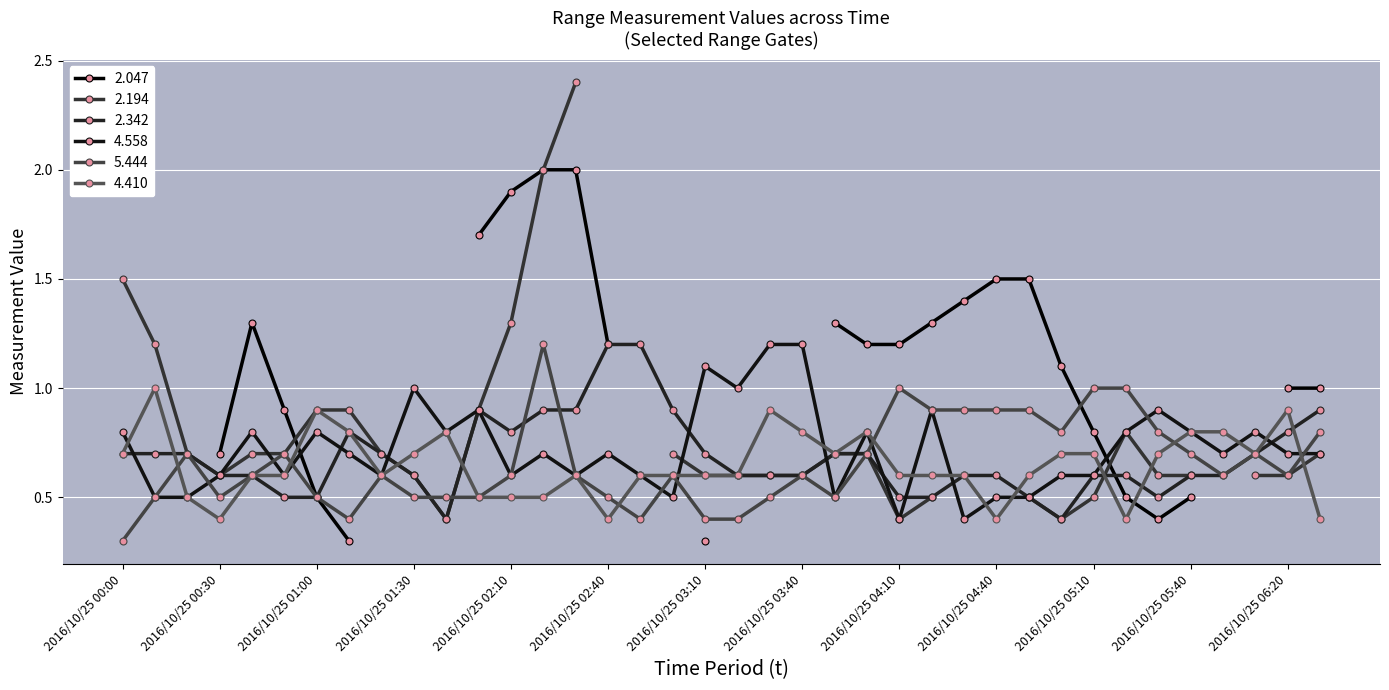

Does the chart display data point markers on the line(s)?

Yes